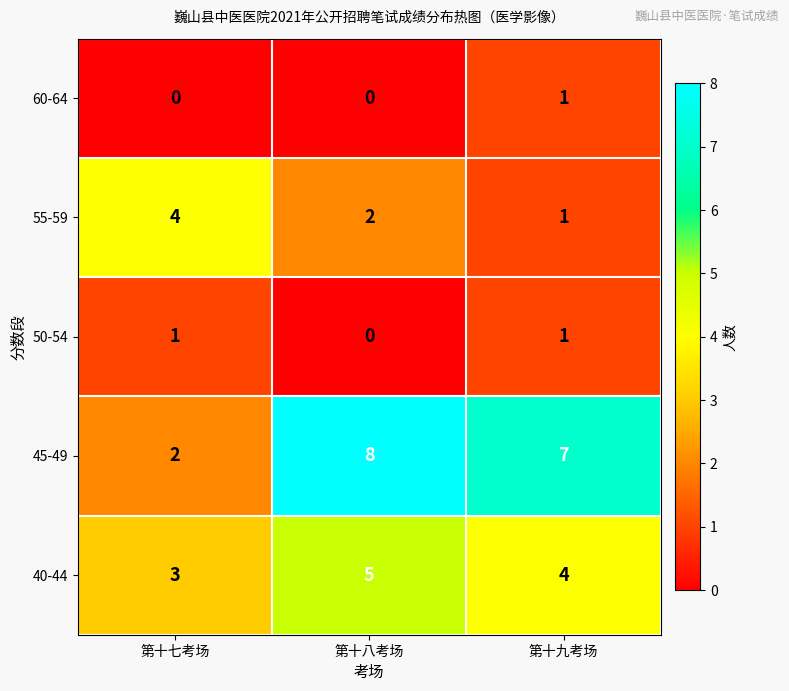

Reading left to right, list all the values displayed in this chart.

60-64: 0	0	1
55-59: 4	2	1
50-54: 1	0	1
45-49: 2	8	7
40-44: 3	5	4